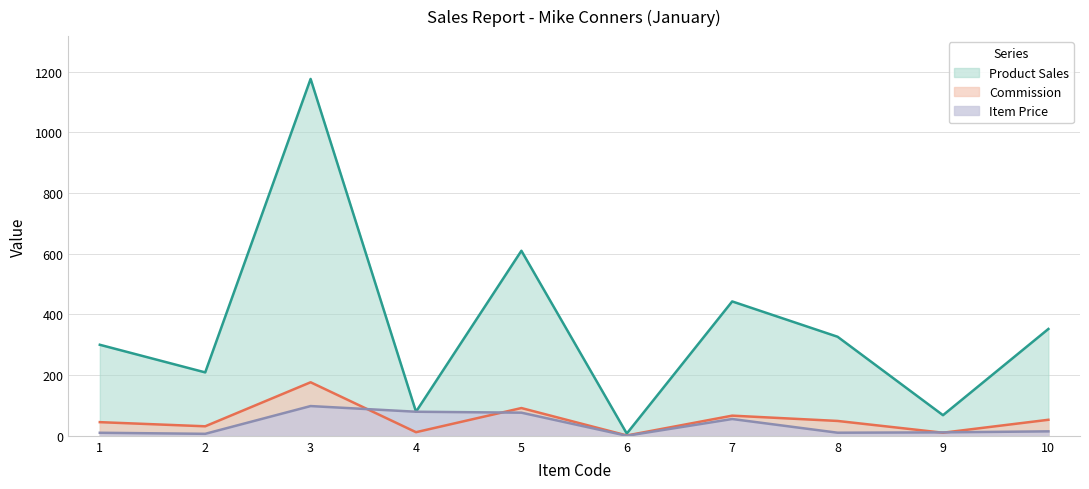

What is the difference between the maximum and minimum values in the Product Sales series?

1168.6